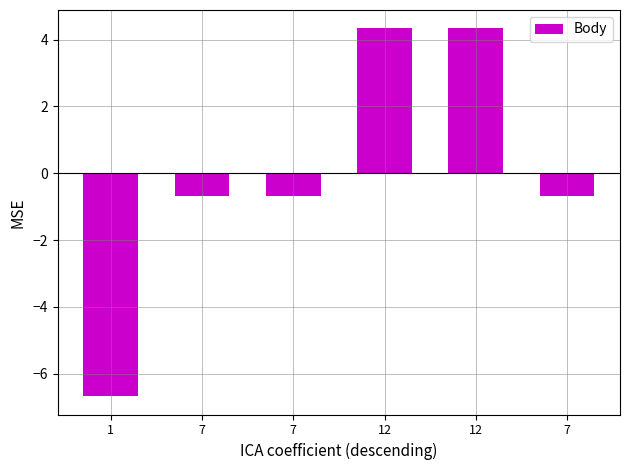

How many bars are there in total?

6